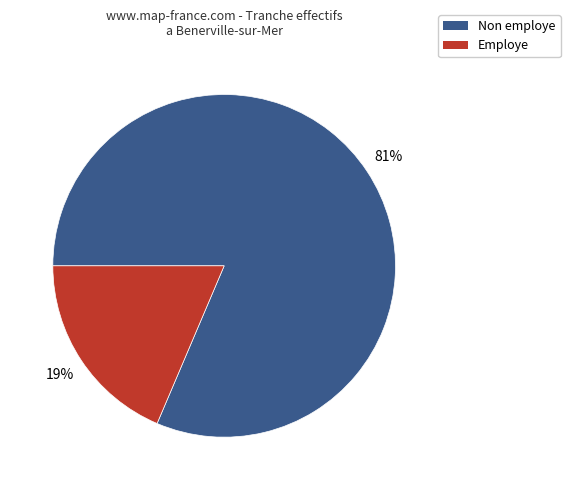

Is there any slice that represents more than half of the pie?

Yes